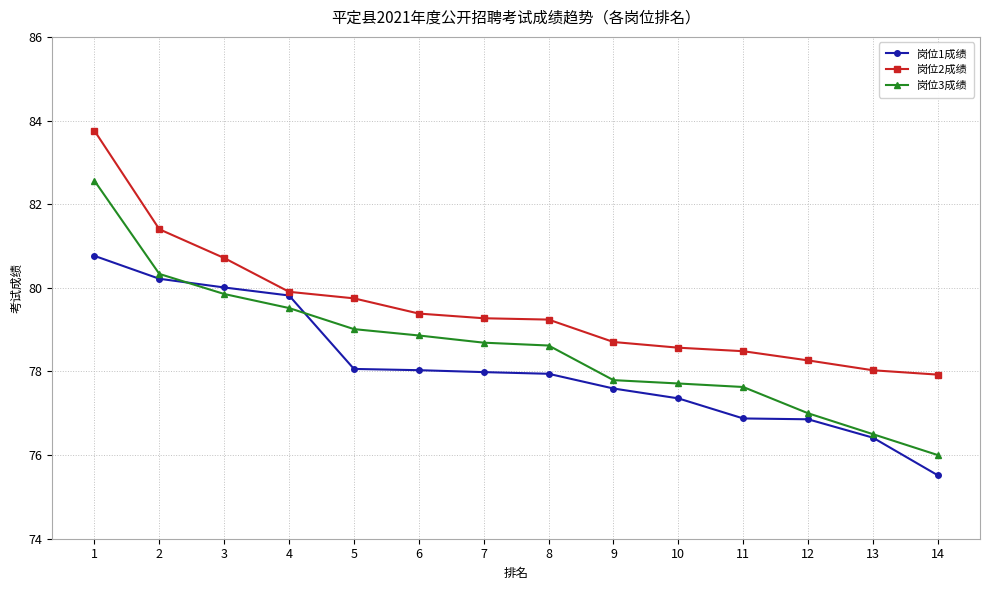

List the series in order of their peak value, lowest first.

岗位1成绩, 岗位3成绩, 岗位2成绩